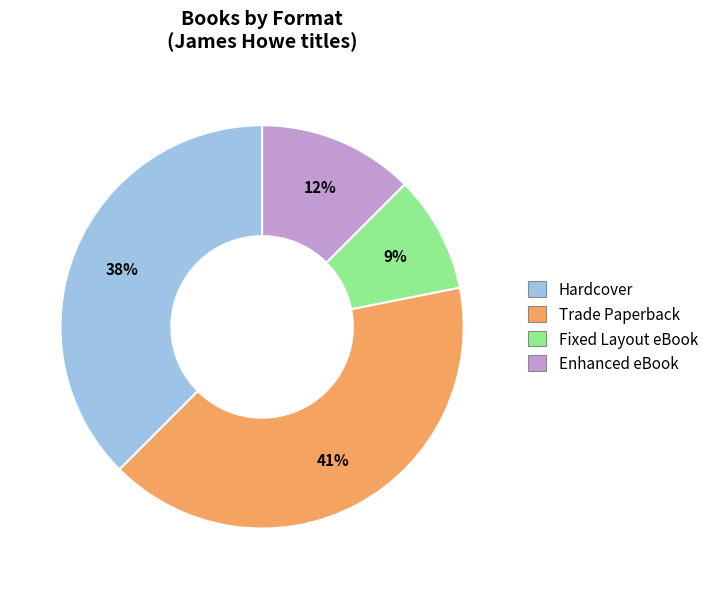

True or false: Hardcover accounts for 29% of the total.

False